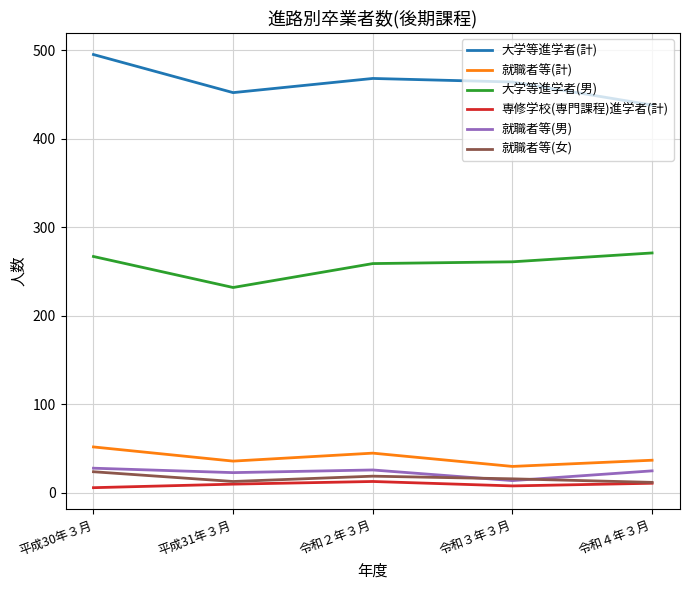

What position from the right is 平成30年３月?

5